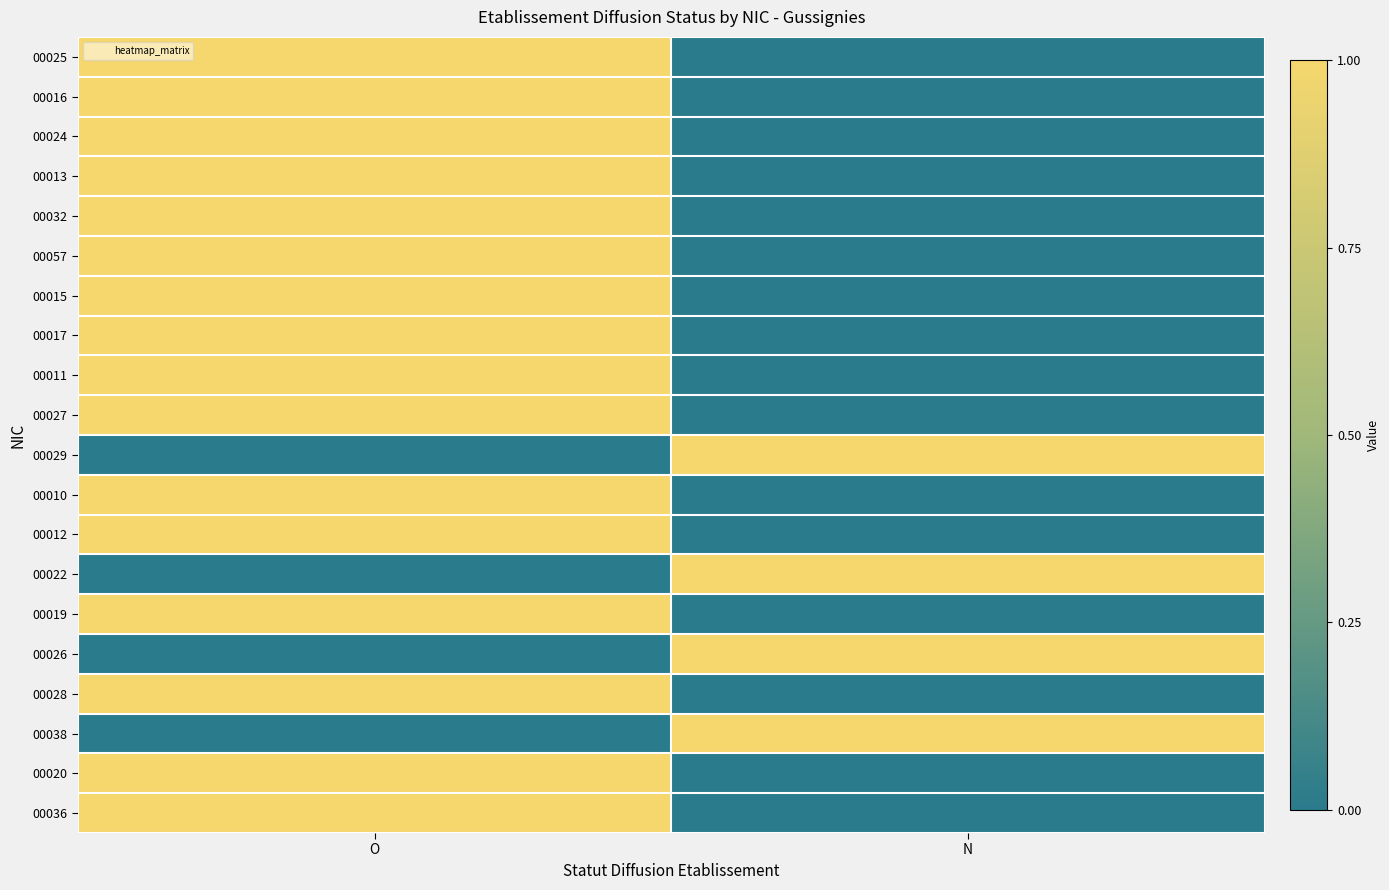

Which series has the largest total across all categories?

00025